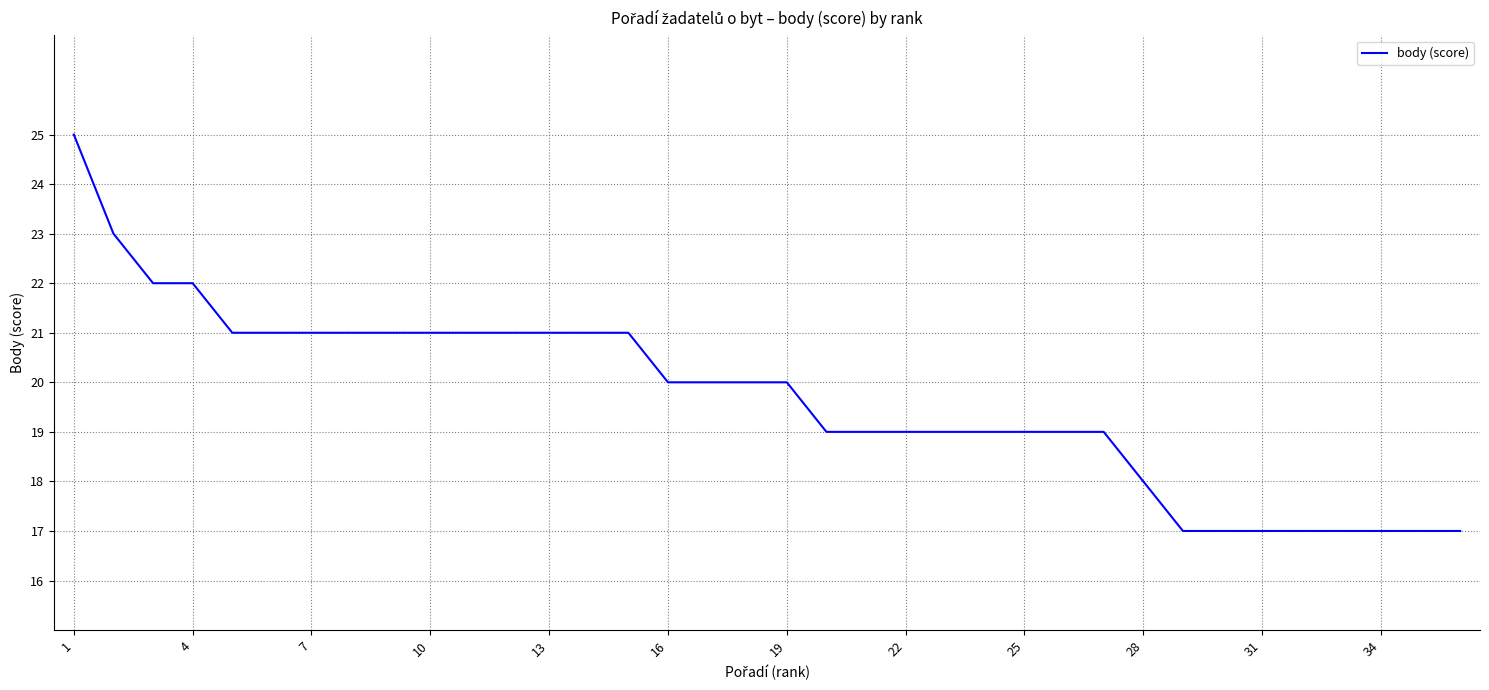

What is the difference between the maximum and minimum values?

8